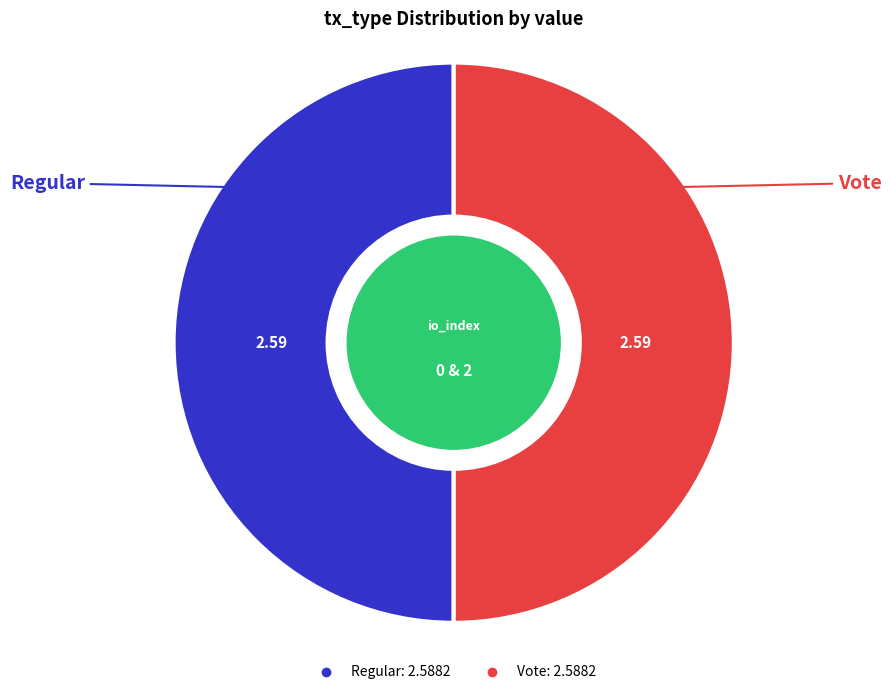

Combined, do Regular and Vote account for over 50%?

Yes